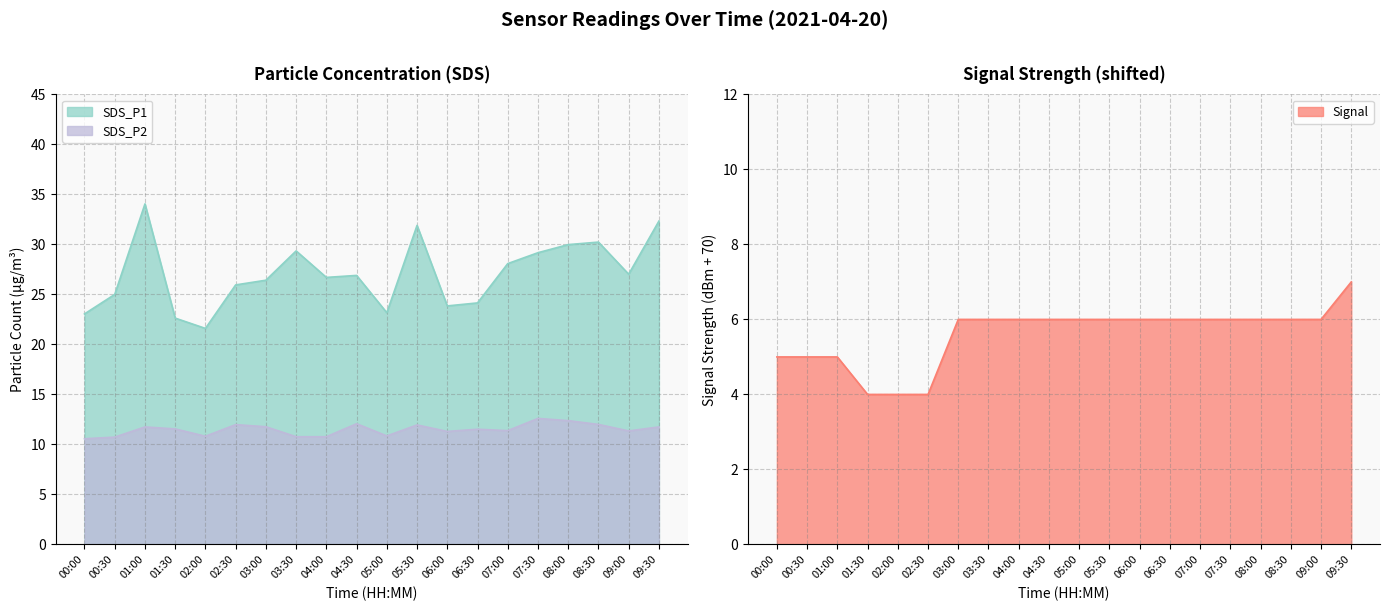

List the series in order of their overall mean, lowest first.

Signal, SDS_P2, SDS_P1